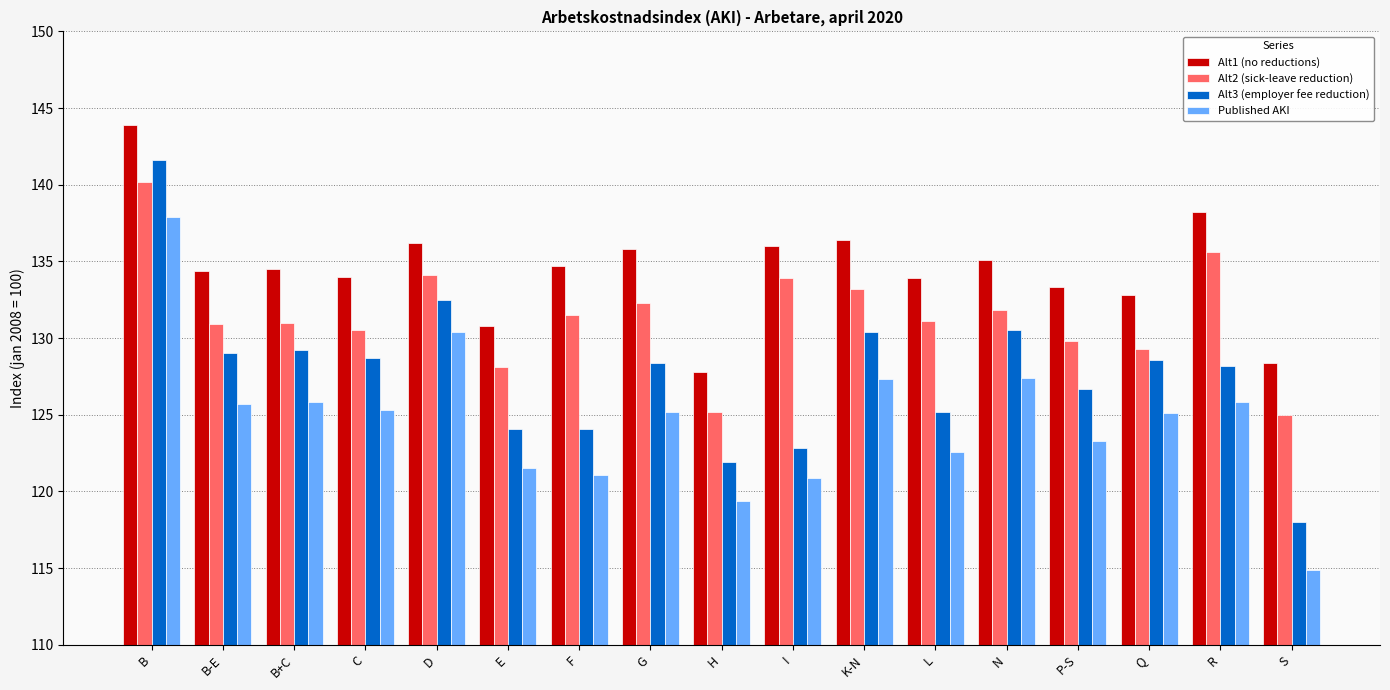

What is the sum of the Alt3 (employer fee reduction) values at I and C?

251.5